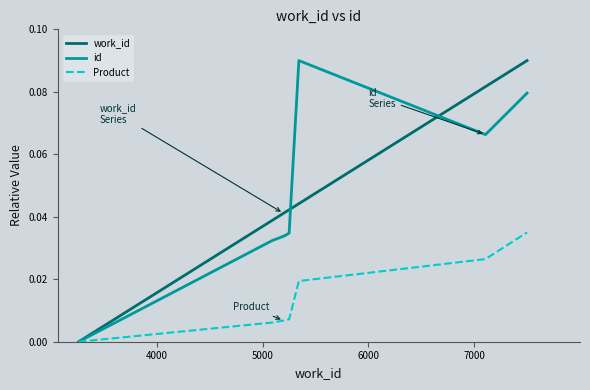

Rank the series by their maximum value, from lowest to highest.

Product, work_id, id